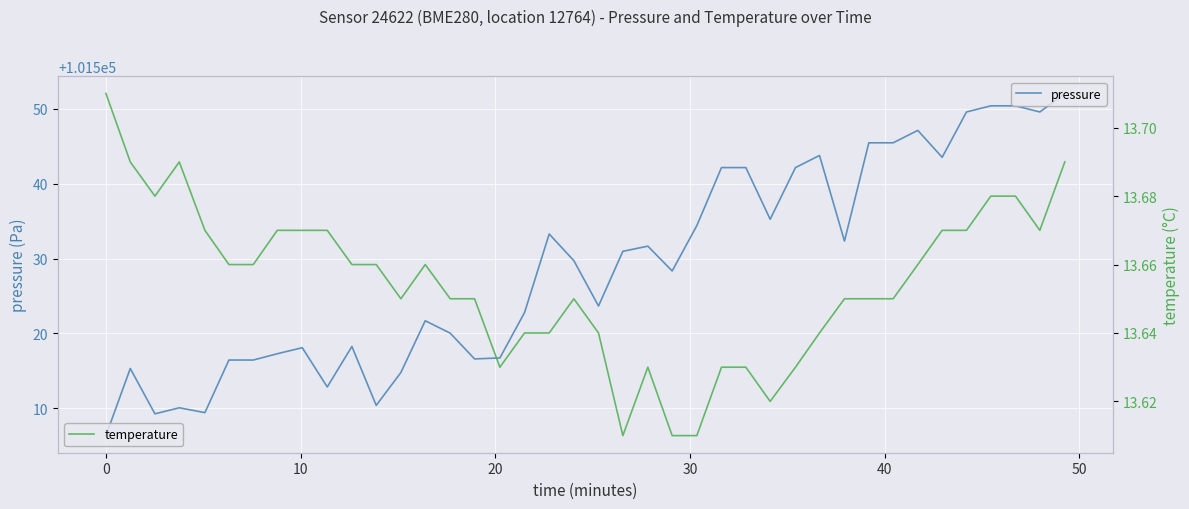

Is it true that pressure equals 67298.2 at 11?

False